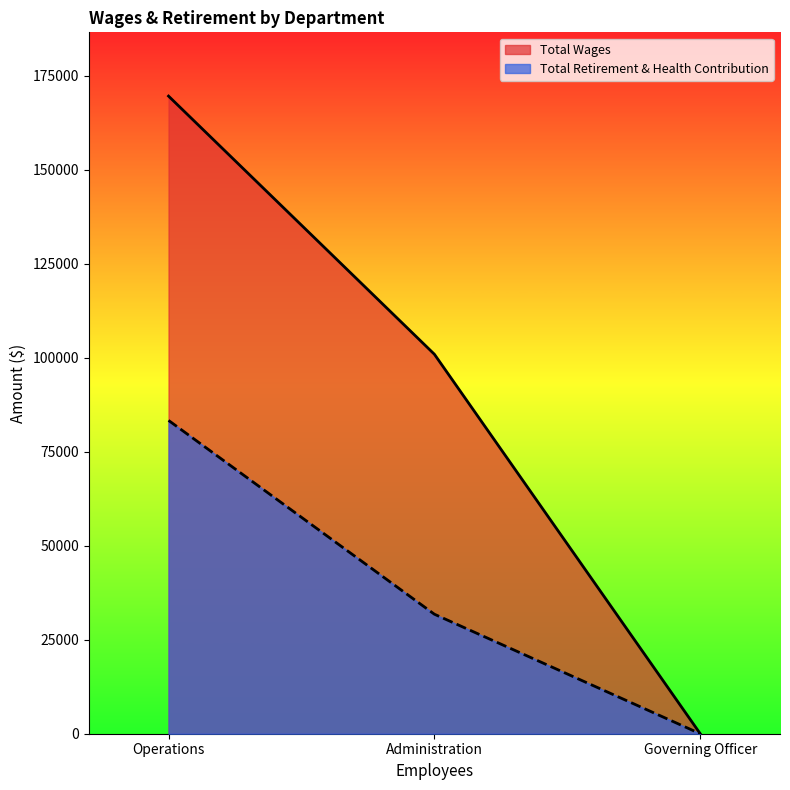

Which series has the largest range (max minus min)?

Total Wages